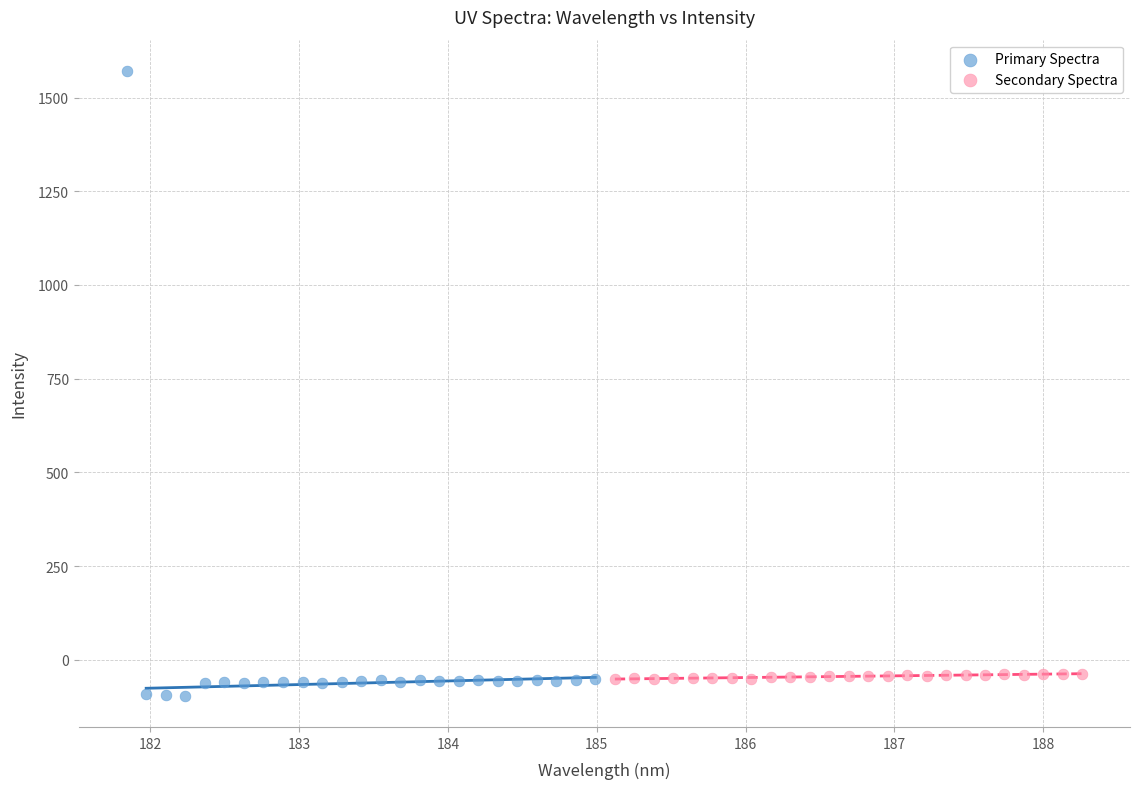

Which series reaches the maximum Y coordinate?

Primary Spectra